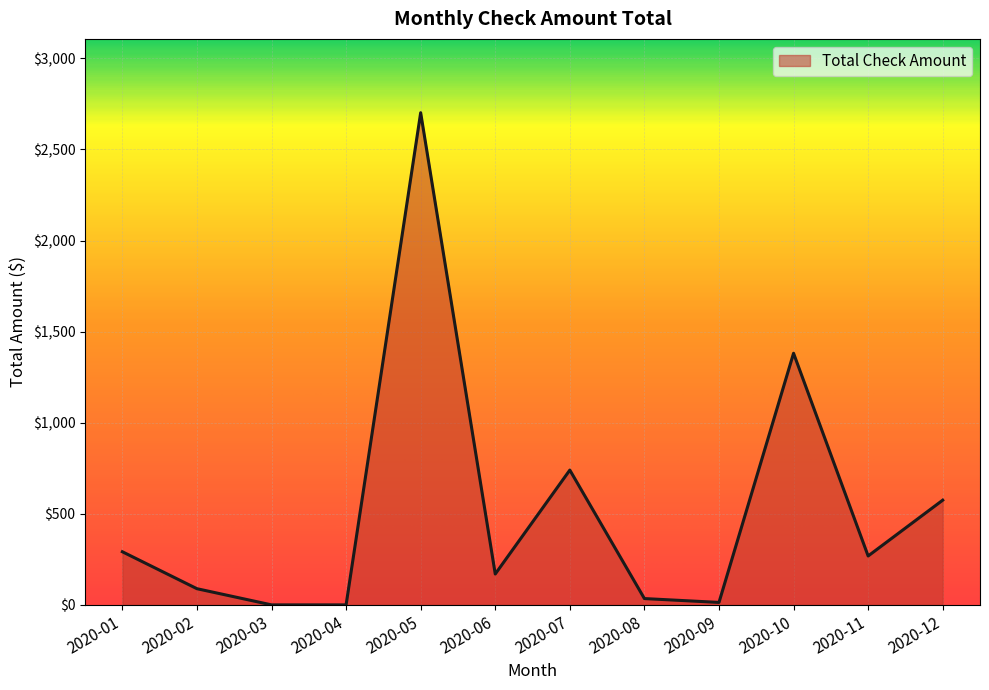

True or false: there are more than 2 points higher than both neighbors.

True